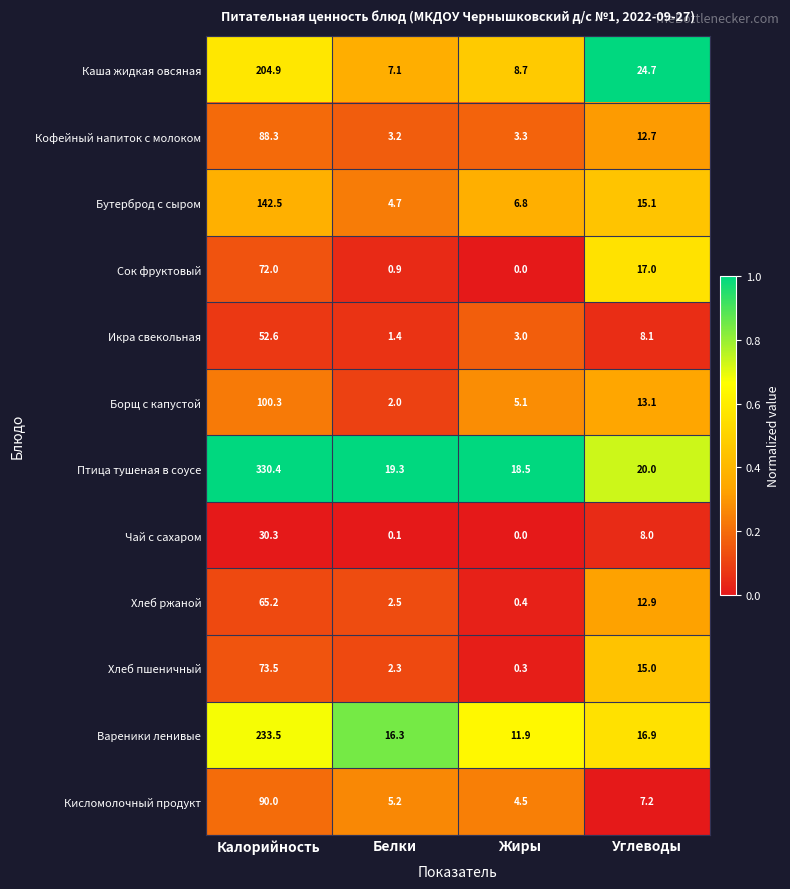

The value of Икра свекольная at Углеводы is 3.1. True or false?

False